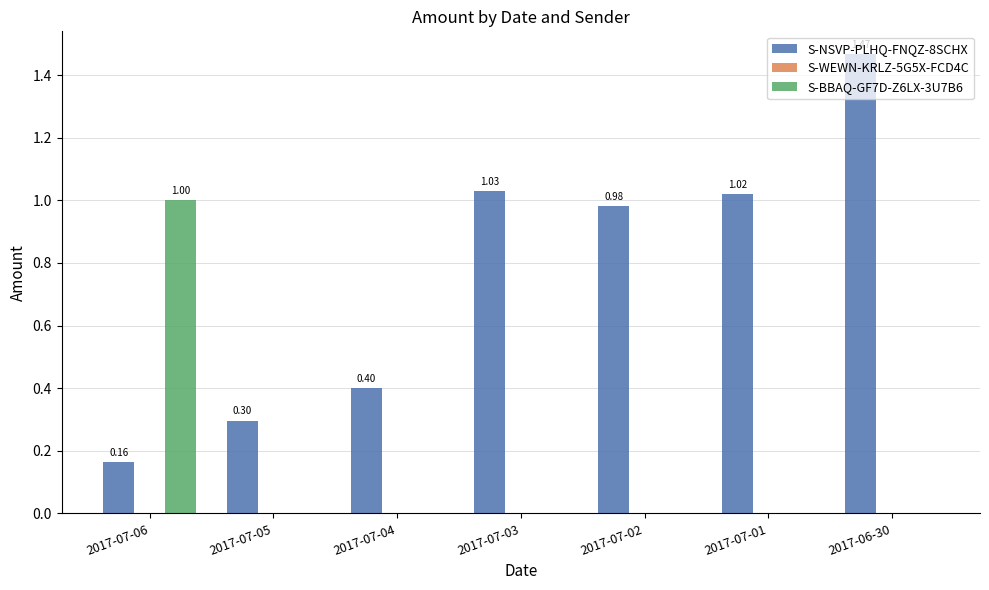

What is the total value across all series at 2017-07-02?

1.0